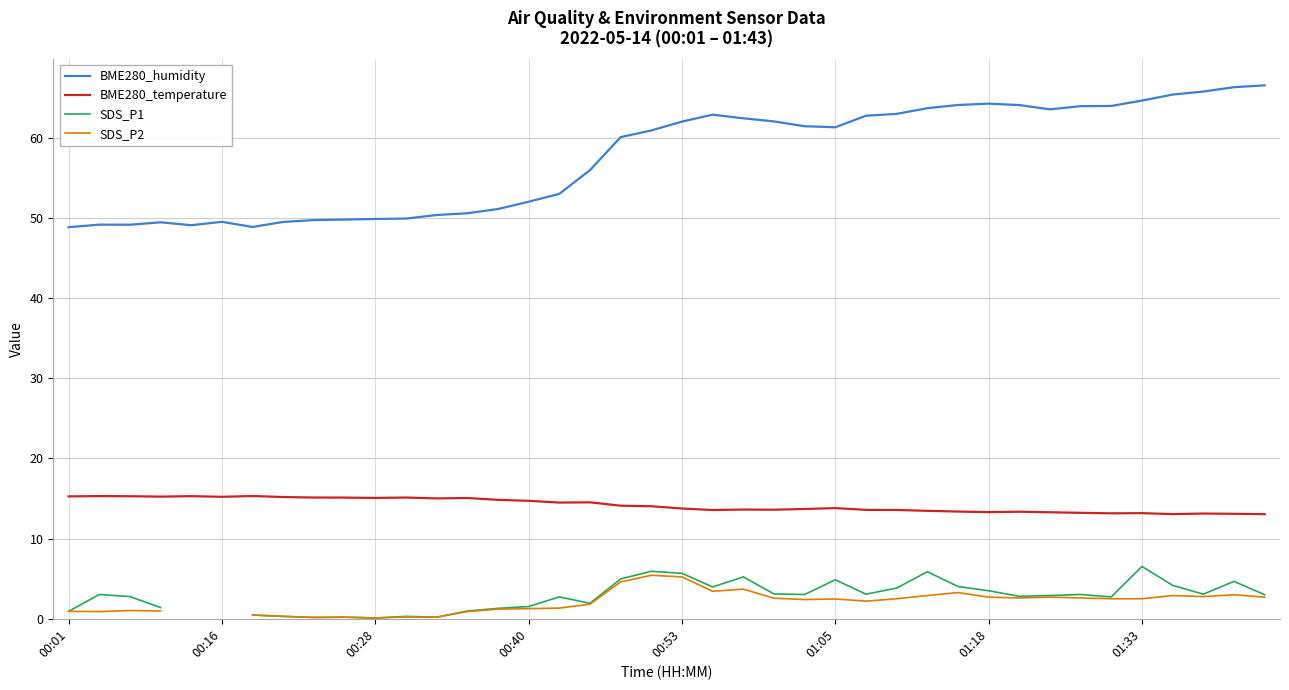

What is the highest value of the BME280_temperature series?

15.3